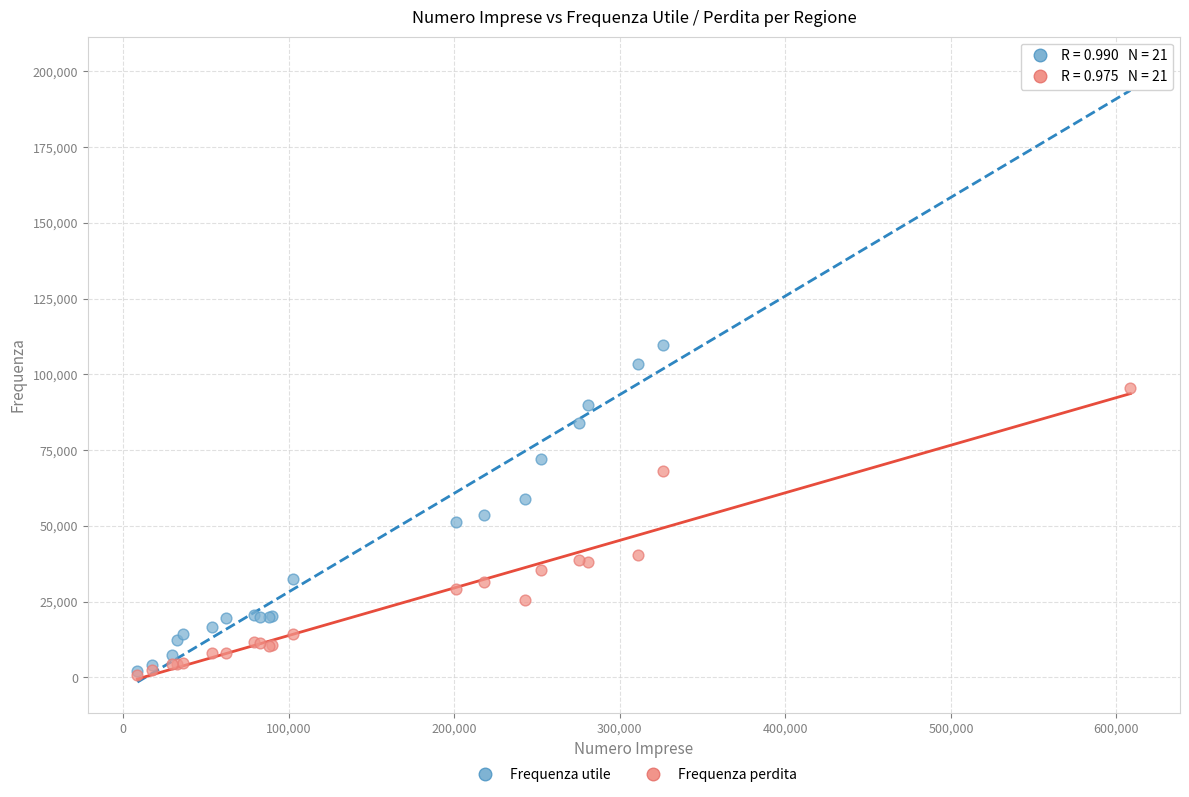

Across all series, what Y value is closest to 101080?

103575